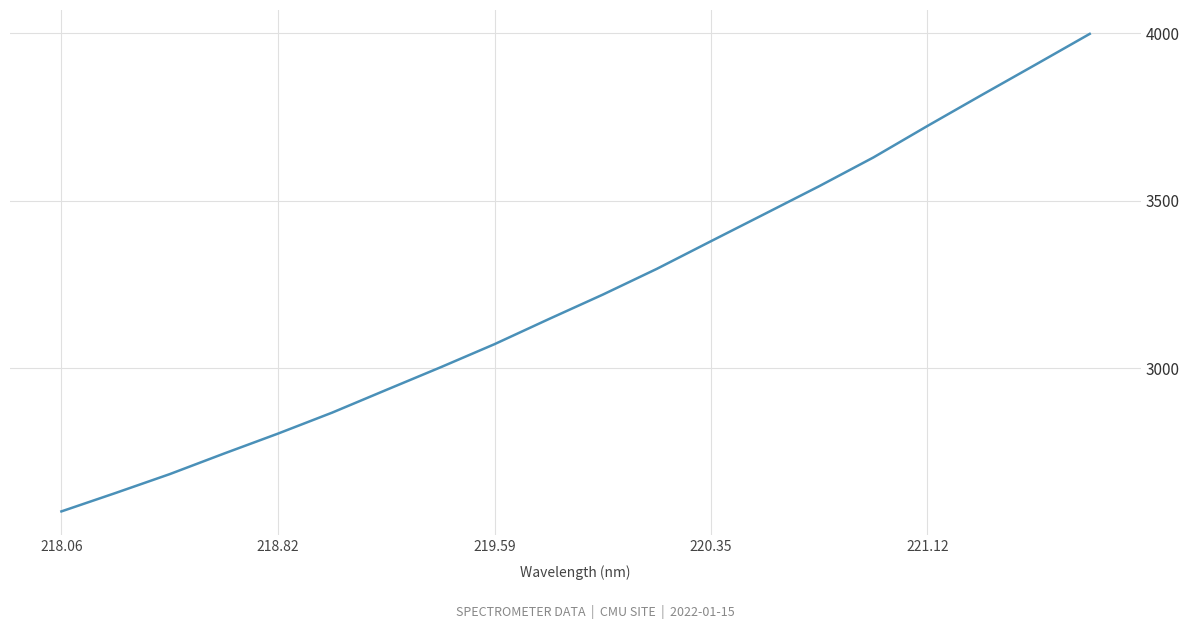

What is the greatest value displayed?

3998.8